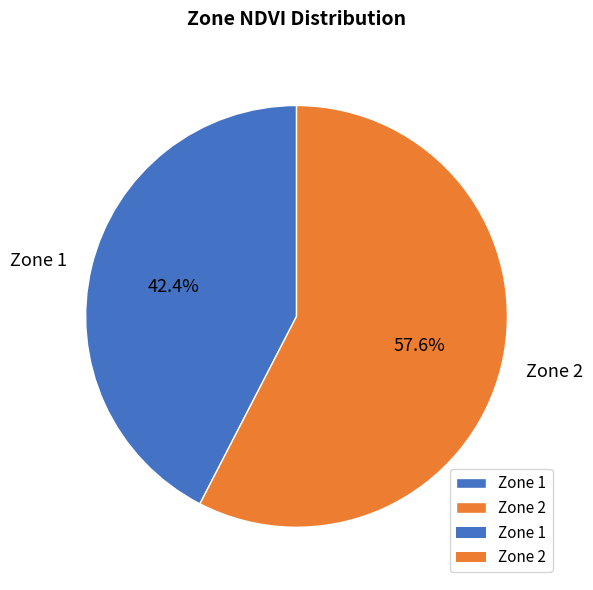

How many slices are in this pie chart?

2